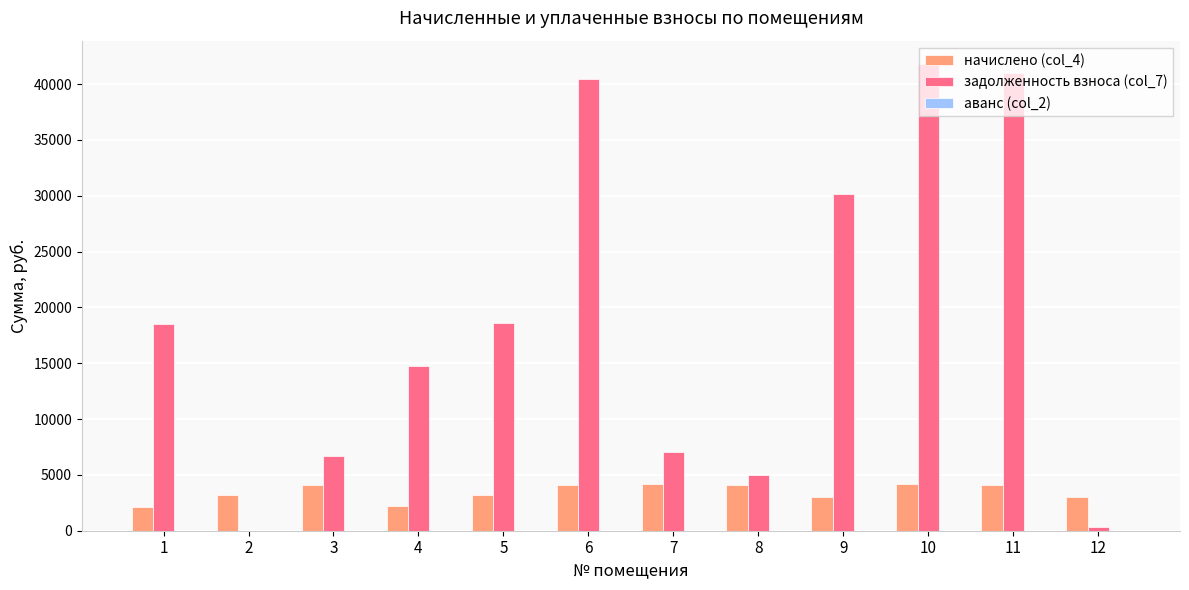

Are the bars grouped side by side (vs. stacked)?

Yes